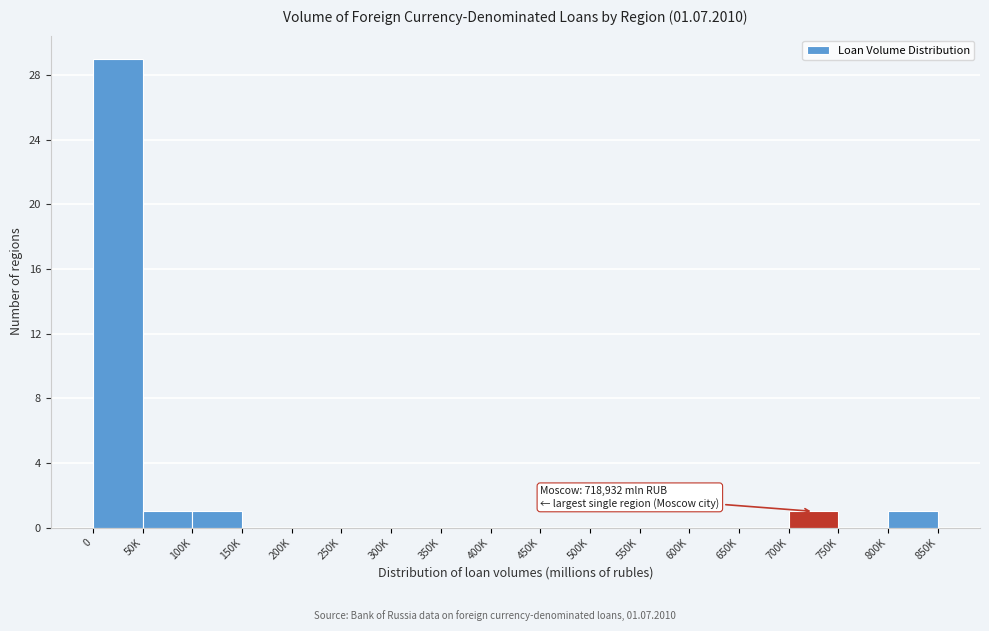

Reading left to right, list all the values displayed in this chart.

0=29	50K=1	100K=1	150K=0	200K=0	250K=0	300K=0	350K=0	400K=0	450K=0	500K=0	550K=0	600K=0	650K=0	700K=1	750K=0	800K=1